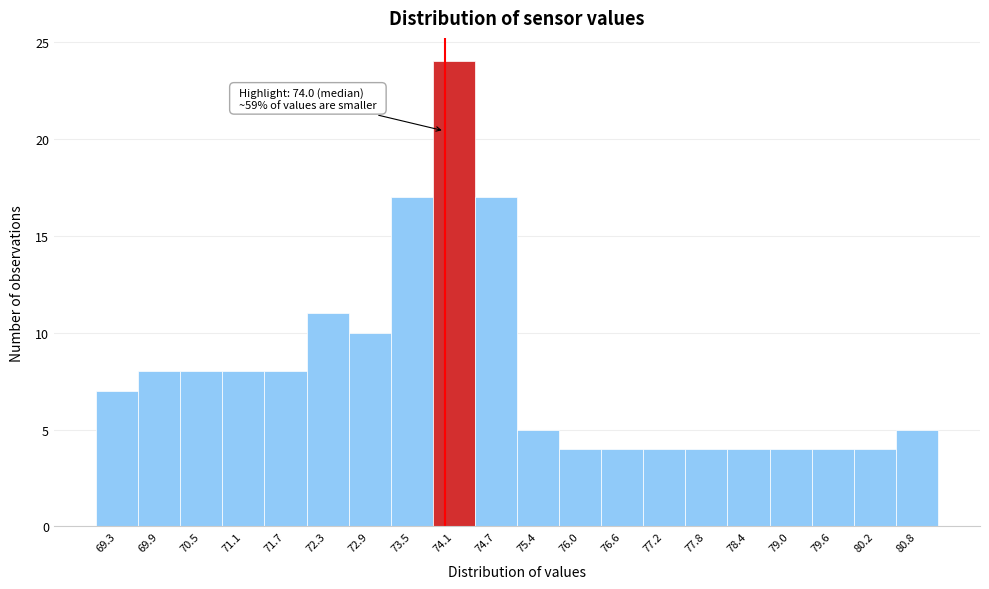

Over which range of the x-axis is the bar tallest?

73.83 to 74.44